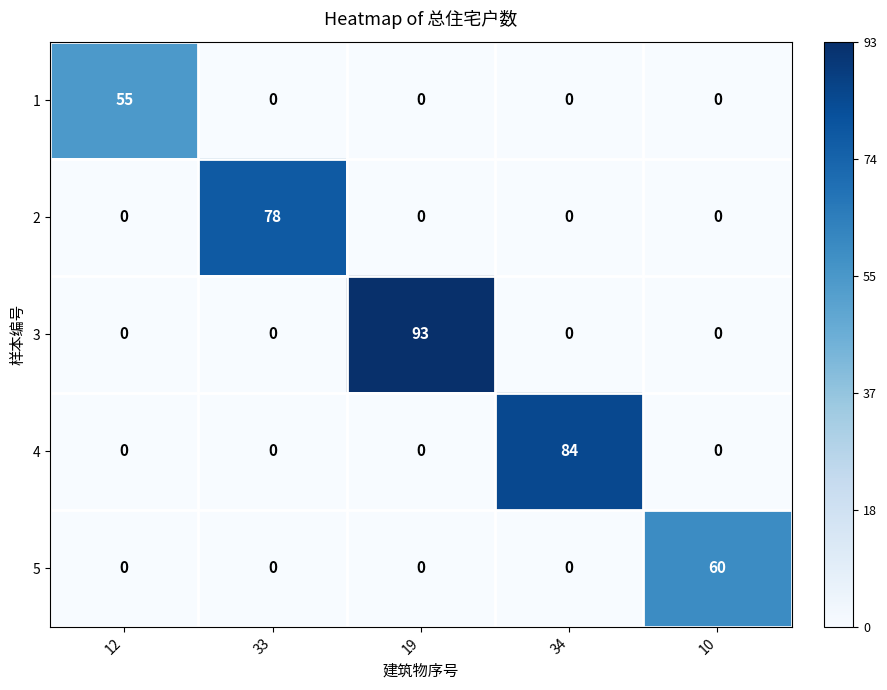

Which label corresponds to the largest value in the chart?

19